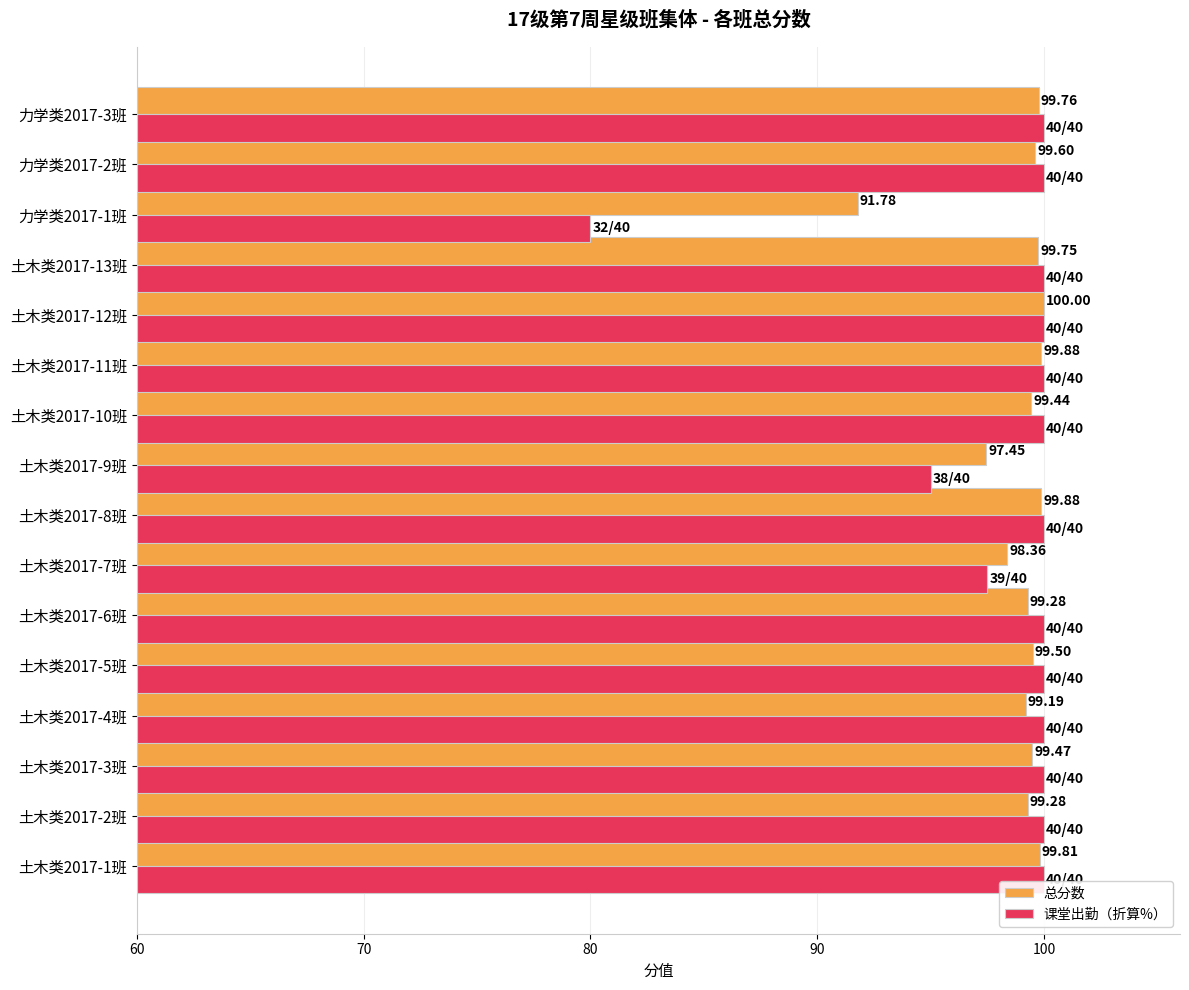

What is the total value across all series at 土木类2017-6班?

199.3